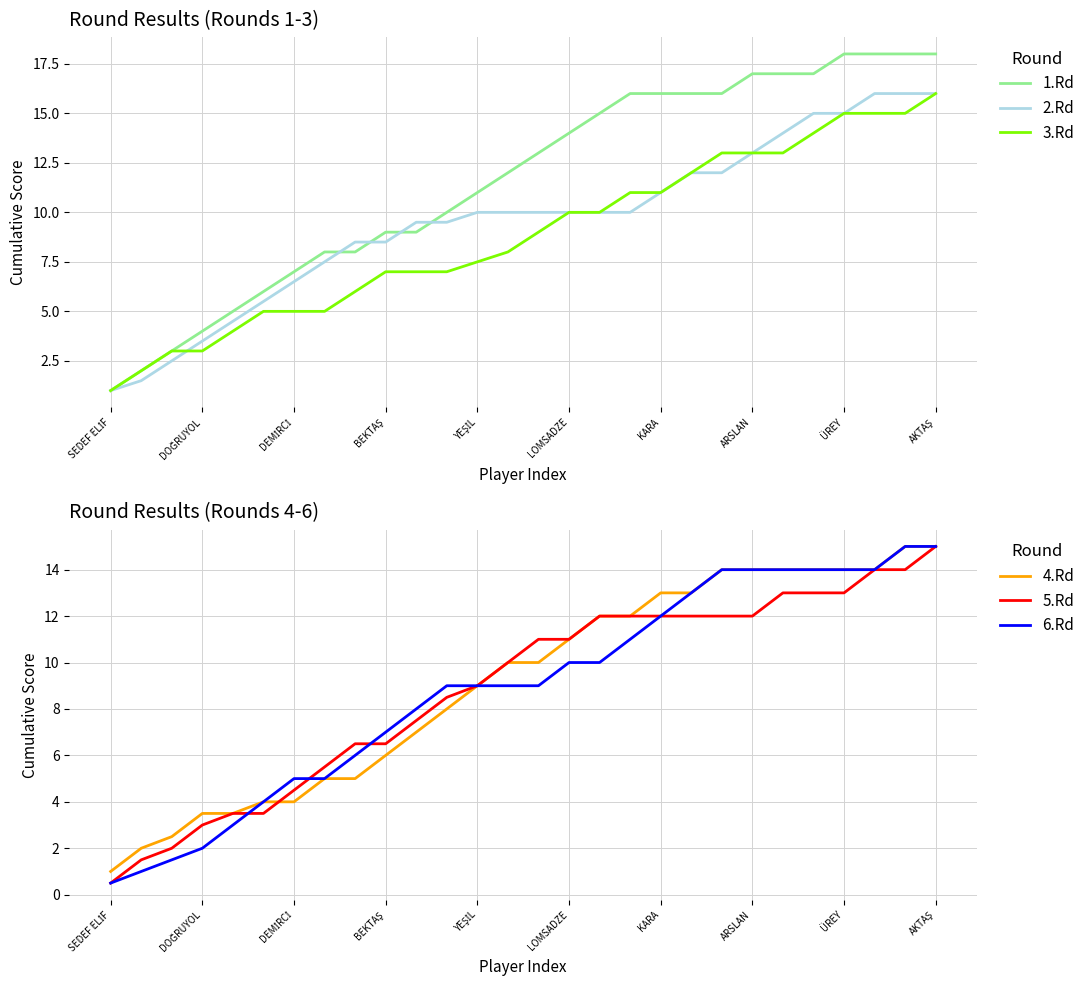

The value of 4.Rd at ÜREY is 14.0. True or false?

True